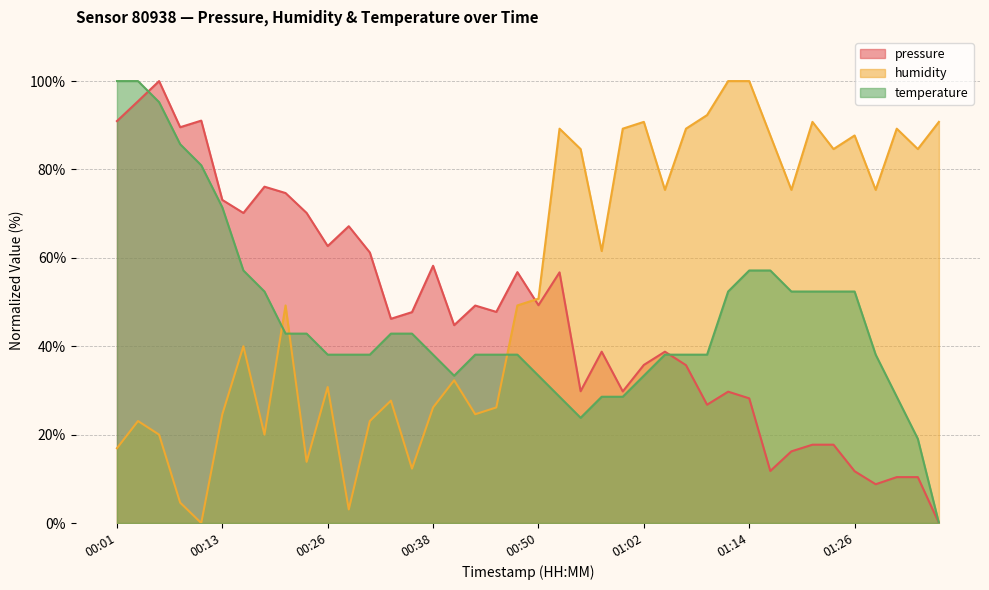

How many intersections are there between pressure and humidity?

1